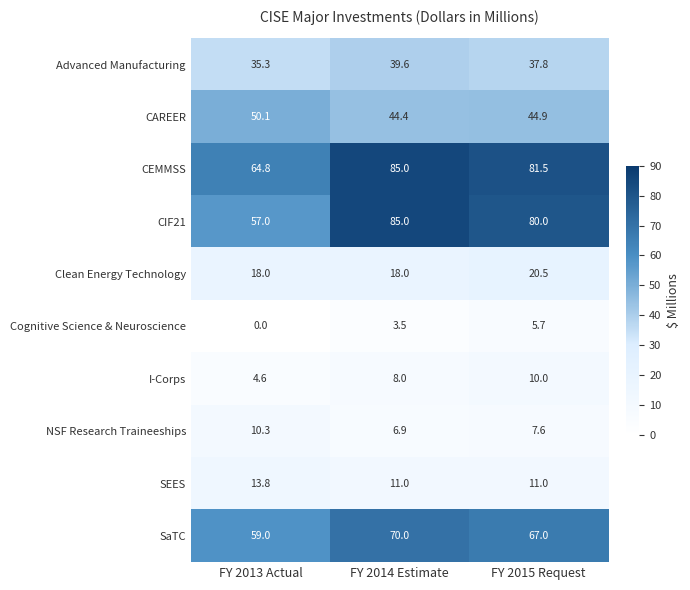

What is the difference between the highest and lowest values at FY 2014 Estimate?

81.5